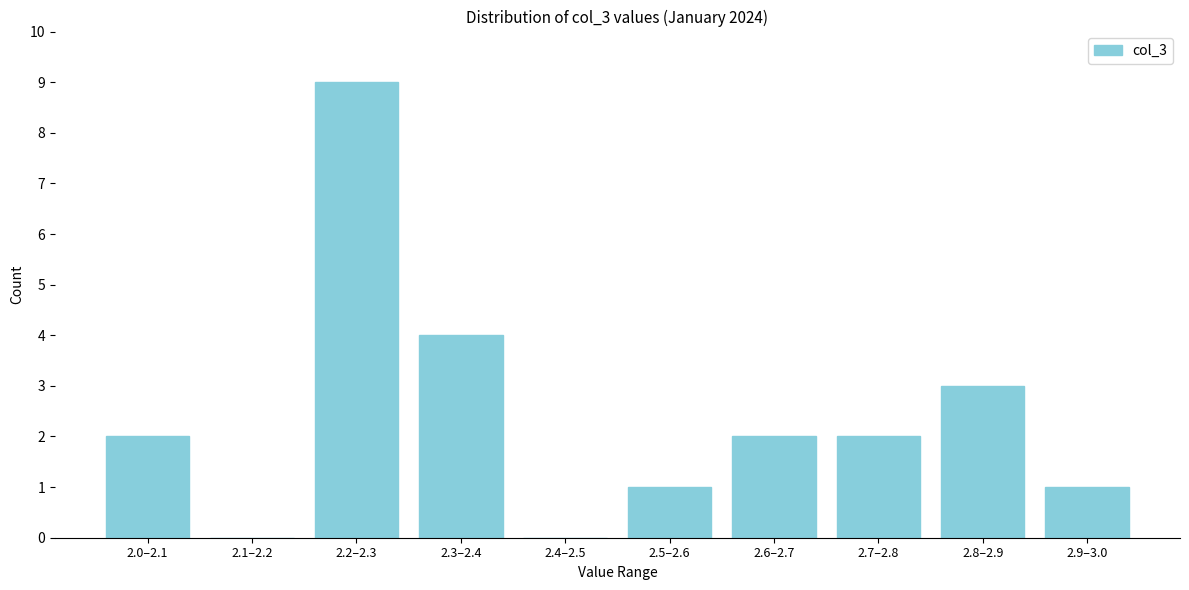

Reading left to right, extract all data points from this chart.

2.0–2.1=2	2.1–2.2=0	2.2–2.3=9	2.3–2.4=4	2.4–2.5=0	2.5–2.6=1	2.6–2.7=2	2.7–2.8=2	2.8–2.9=3	2.9–3.0=1